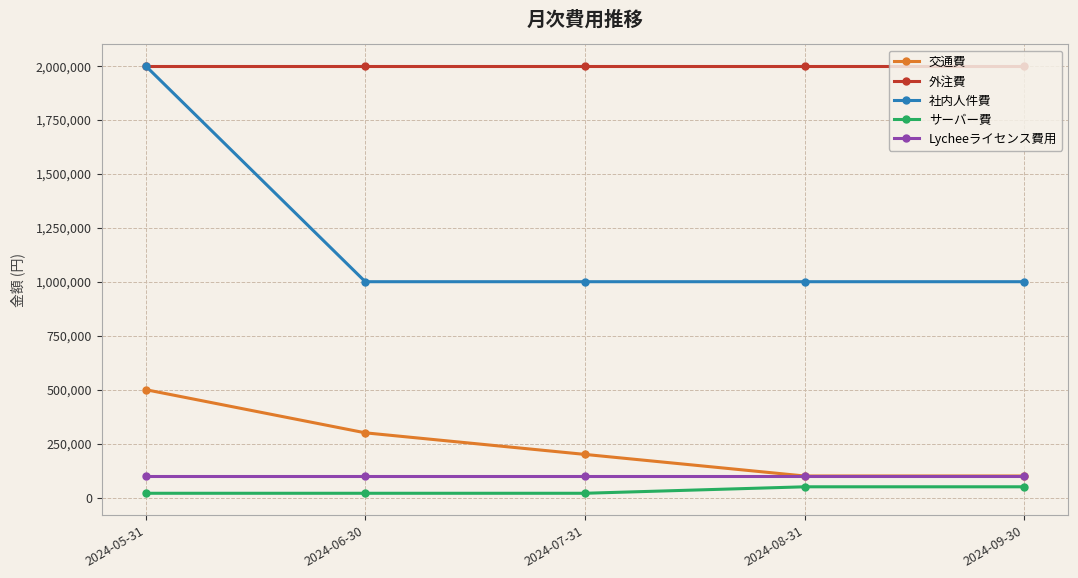

What is the sum of the サーバー費 values at 2024-05-31 and 2024-07-31?

40000